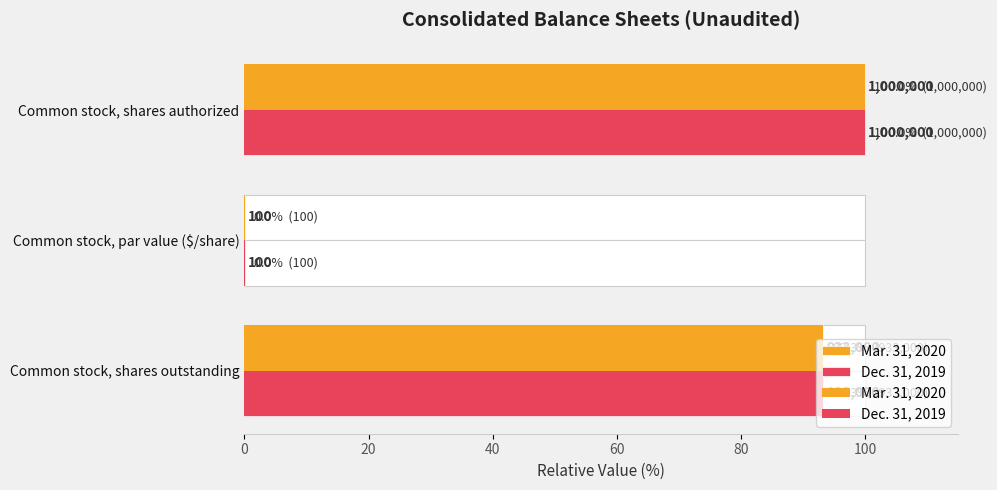

How many bars are there in each group?

2